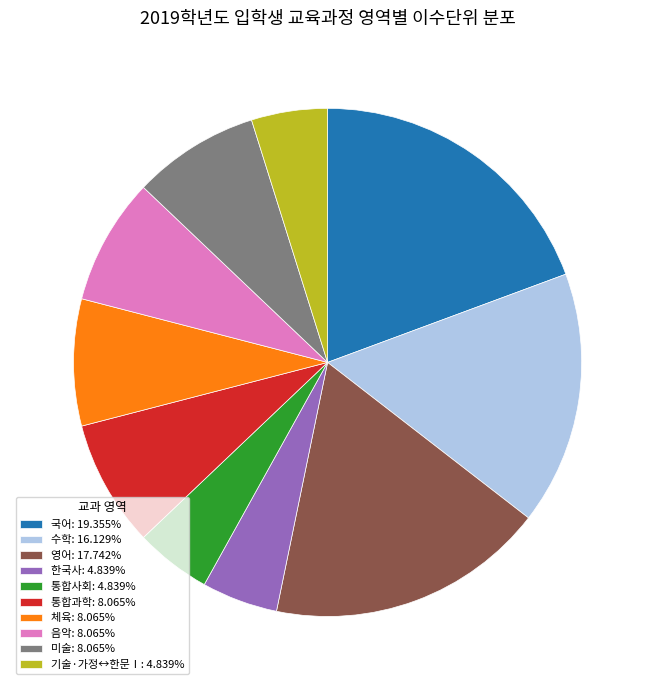

Is the sum of 국어: 19.355% and 영어: 17.742% greater than half?

No